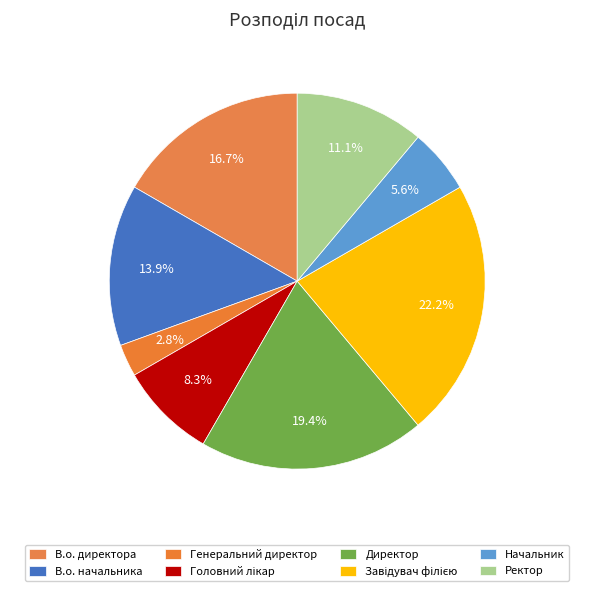

Count the number of slices in the pie.

8